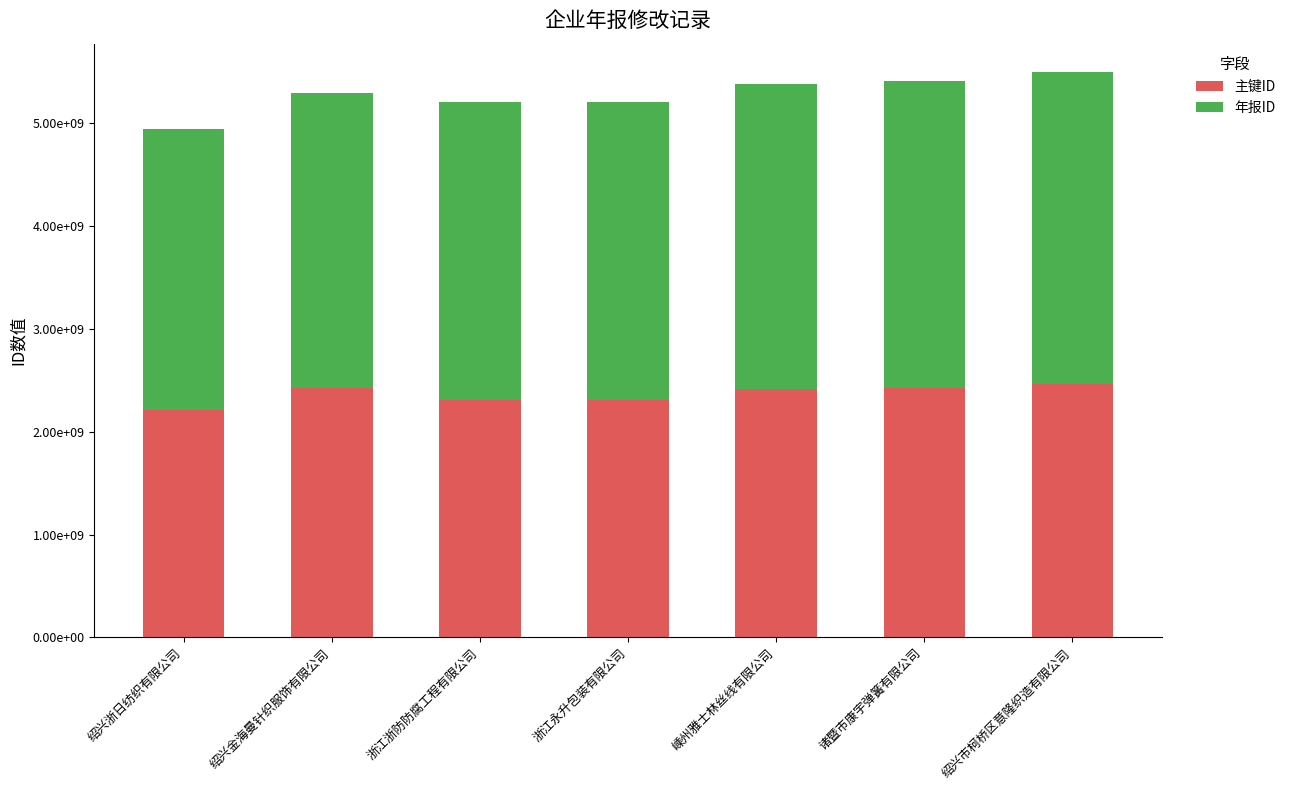

What is the average value of the 年报ID series?

2912290509